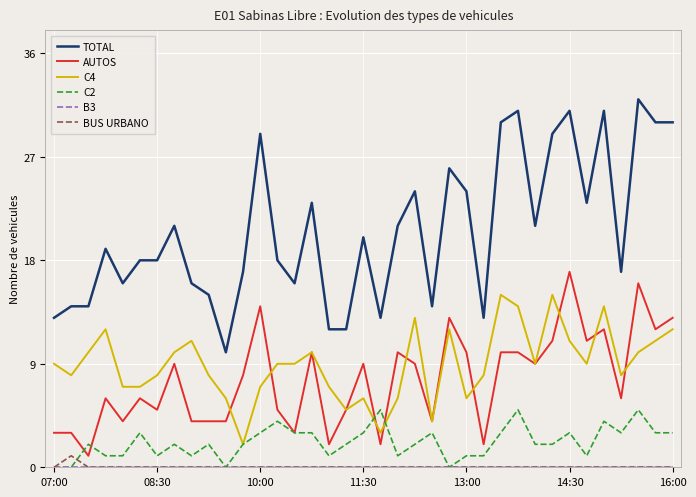

Which series has the largest total across all categories?

TOTAL